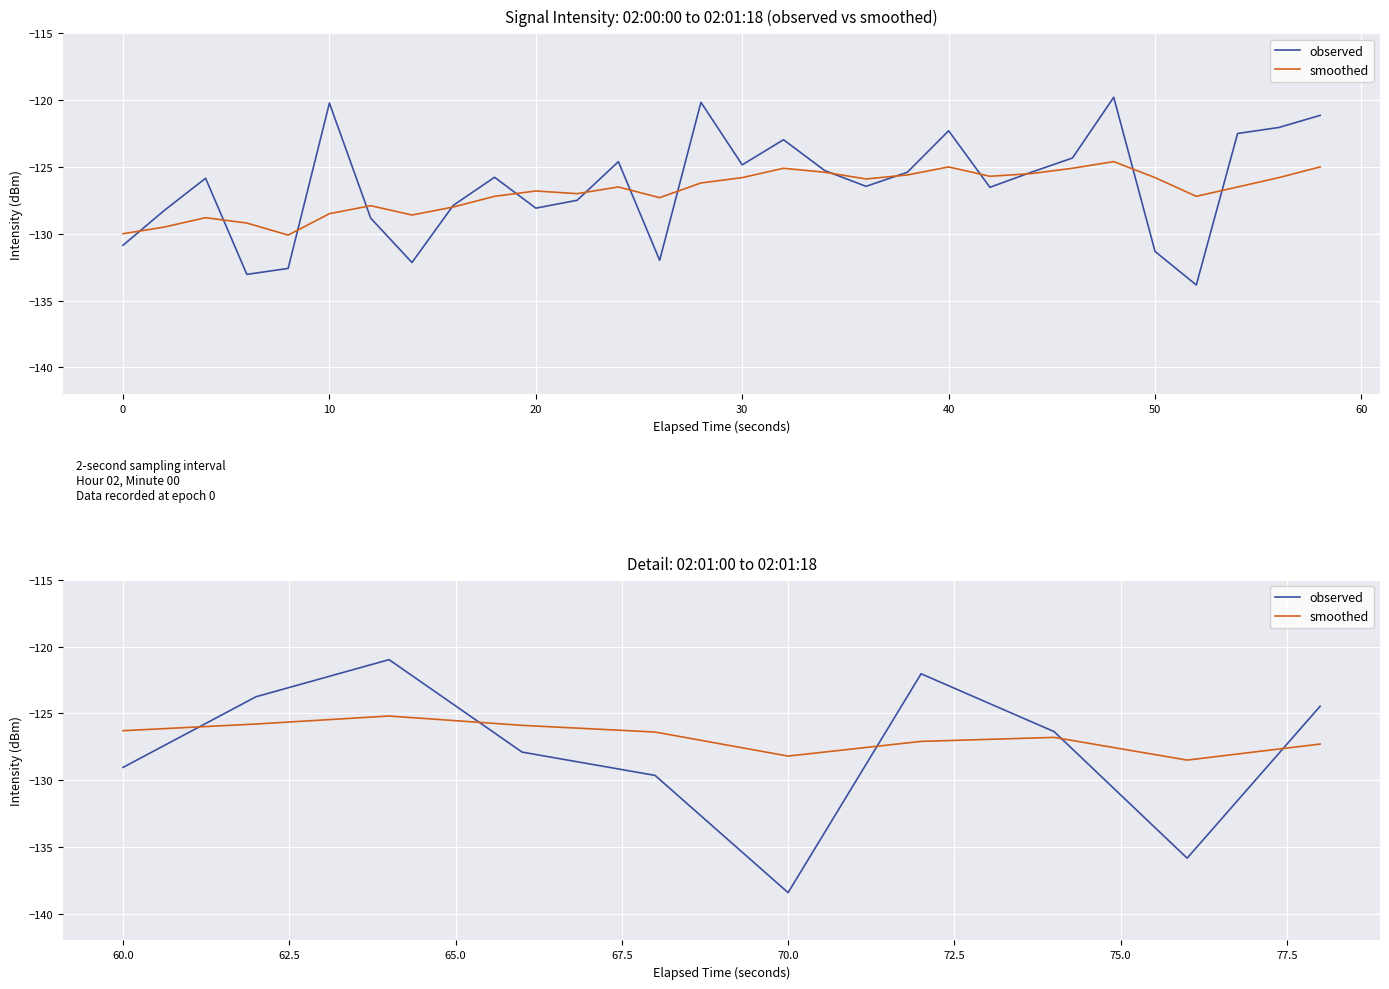

Which series changed the most between 60 and 70?

observed